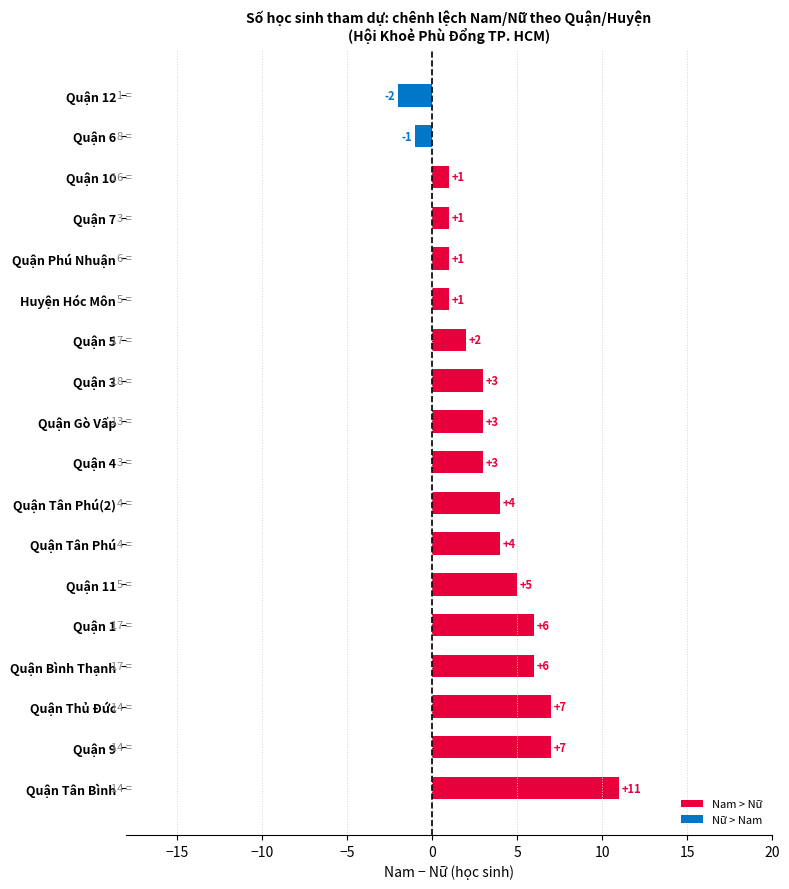

How many distinct data groups are displayed?

1